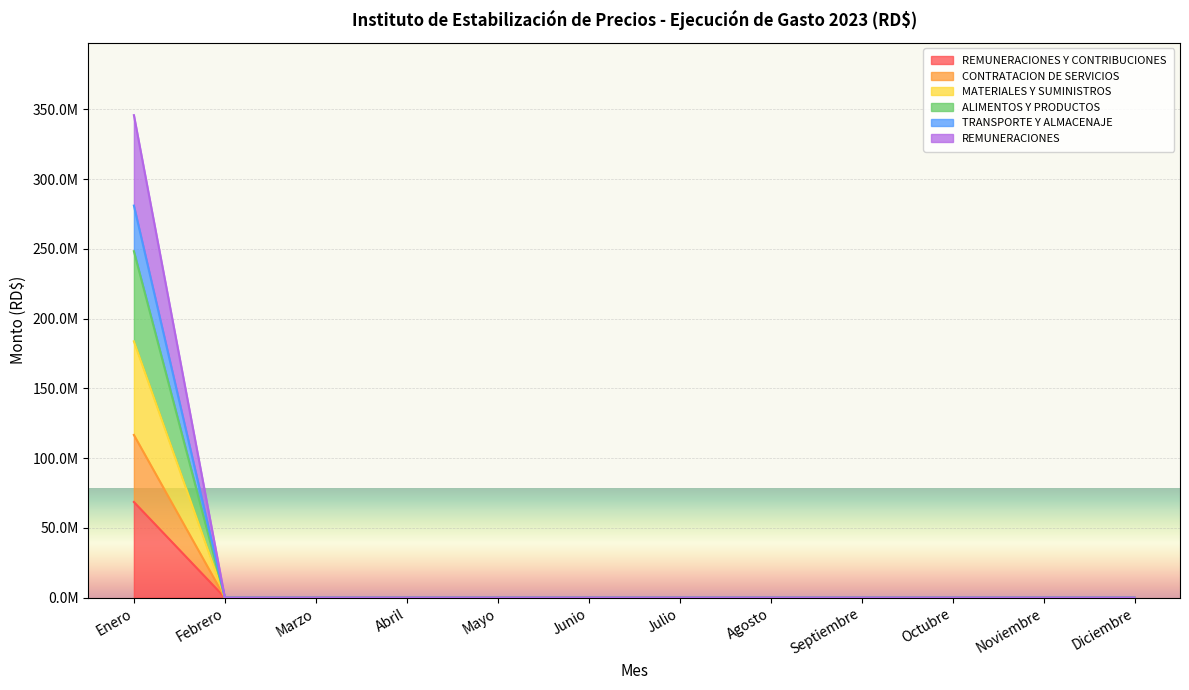

Does the chart display data point markers on the line(s)?

No